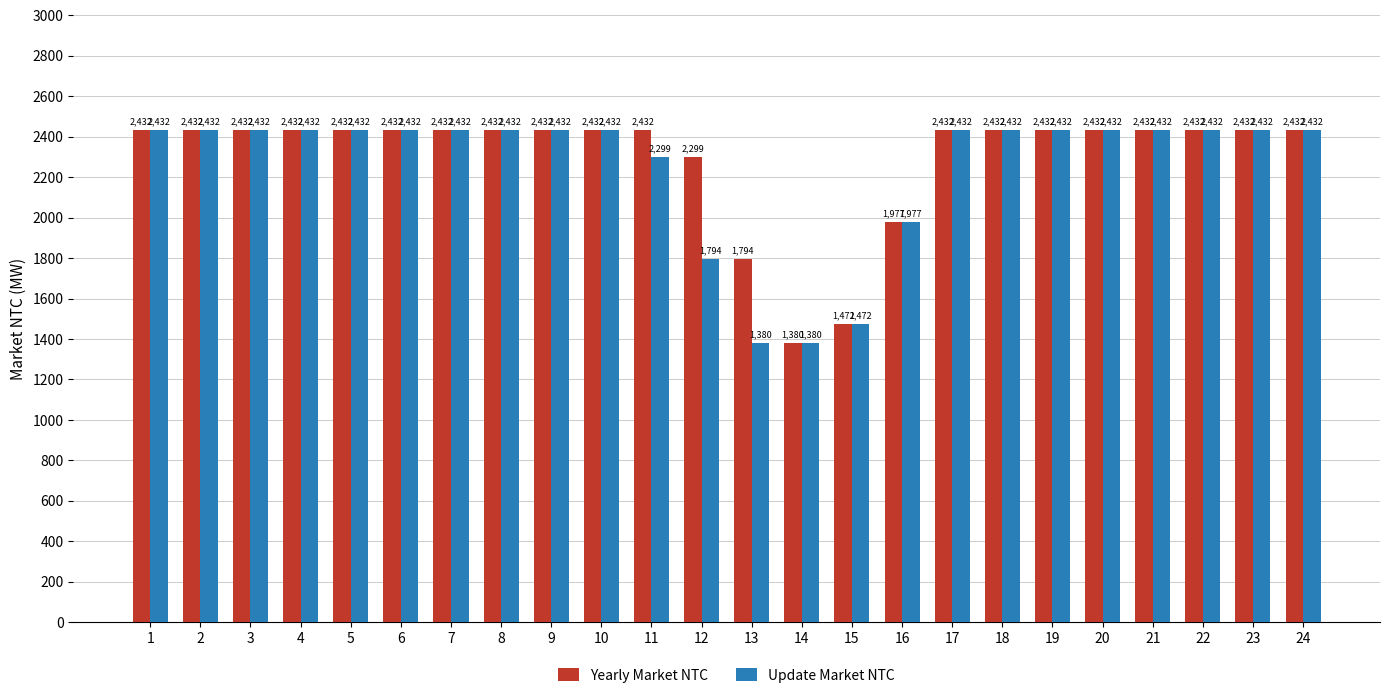

List the series in order of their overall mean, highest first.

Yearly Market NTC, Update Market NTC